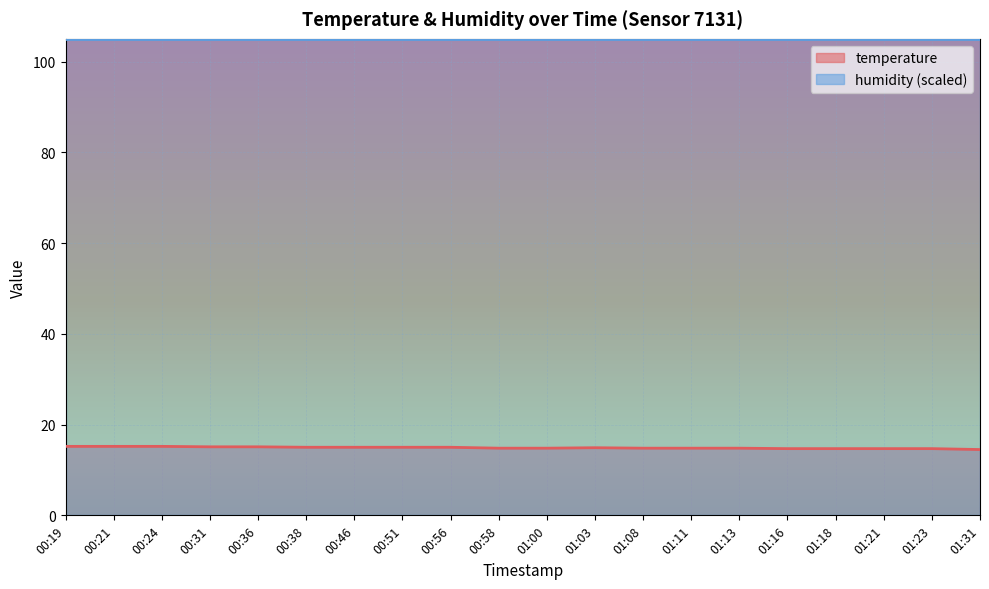

List the labels in order of value, smallest first.

01:31, 01:16, 01:18, 01:21, 01:23, 00:58, 01:00, 01:08, 01:11, 01:13, 01:03, 00:38, 00:46, 00:51, 00:56, 00:31, 00:36, 00:19, 00:21, 00:24